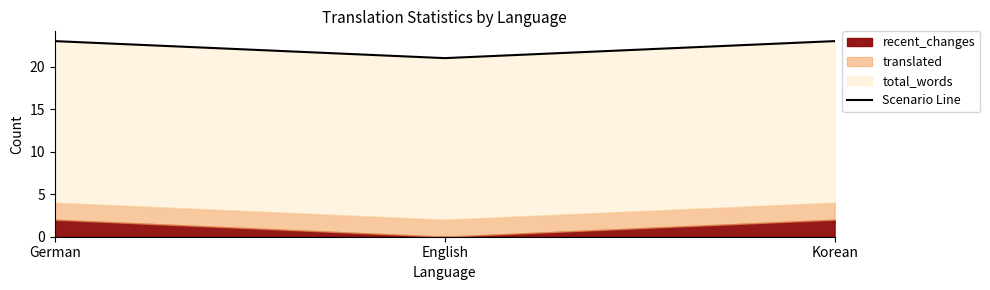

List the labels in order of value, largest first.

German, Korean, English